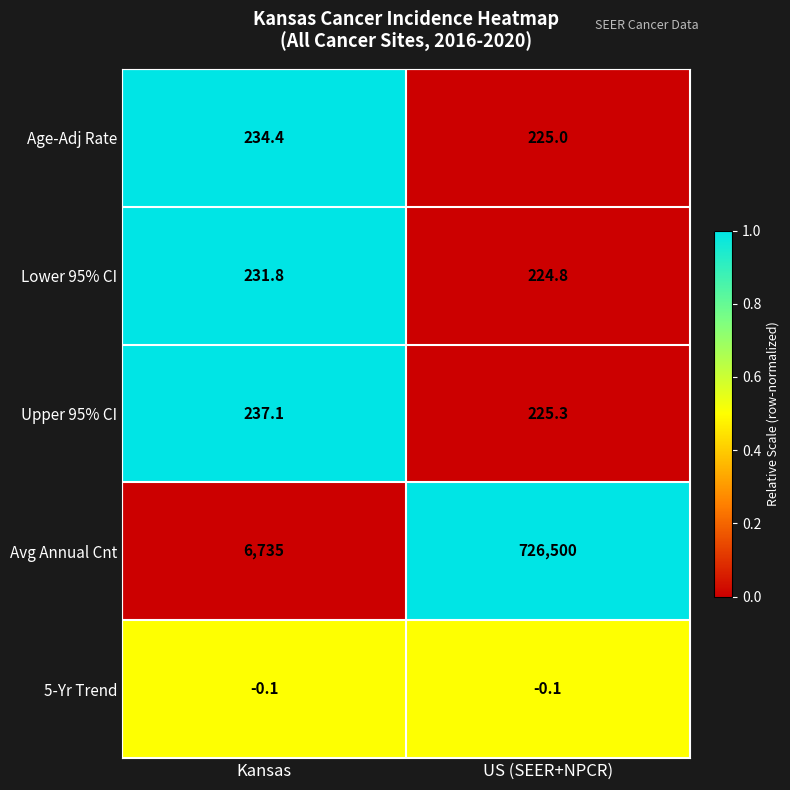

Count the number of categories in the chart.

2